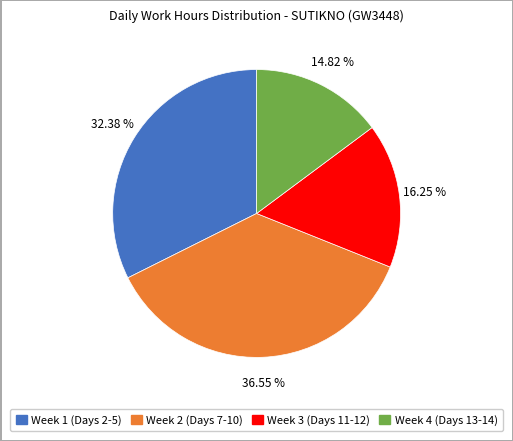

Is there any slice that represents more than half of the pie?

No